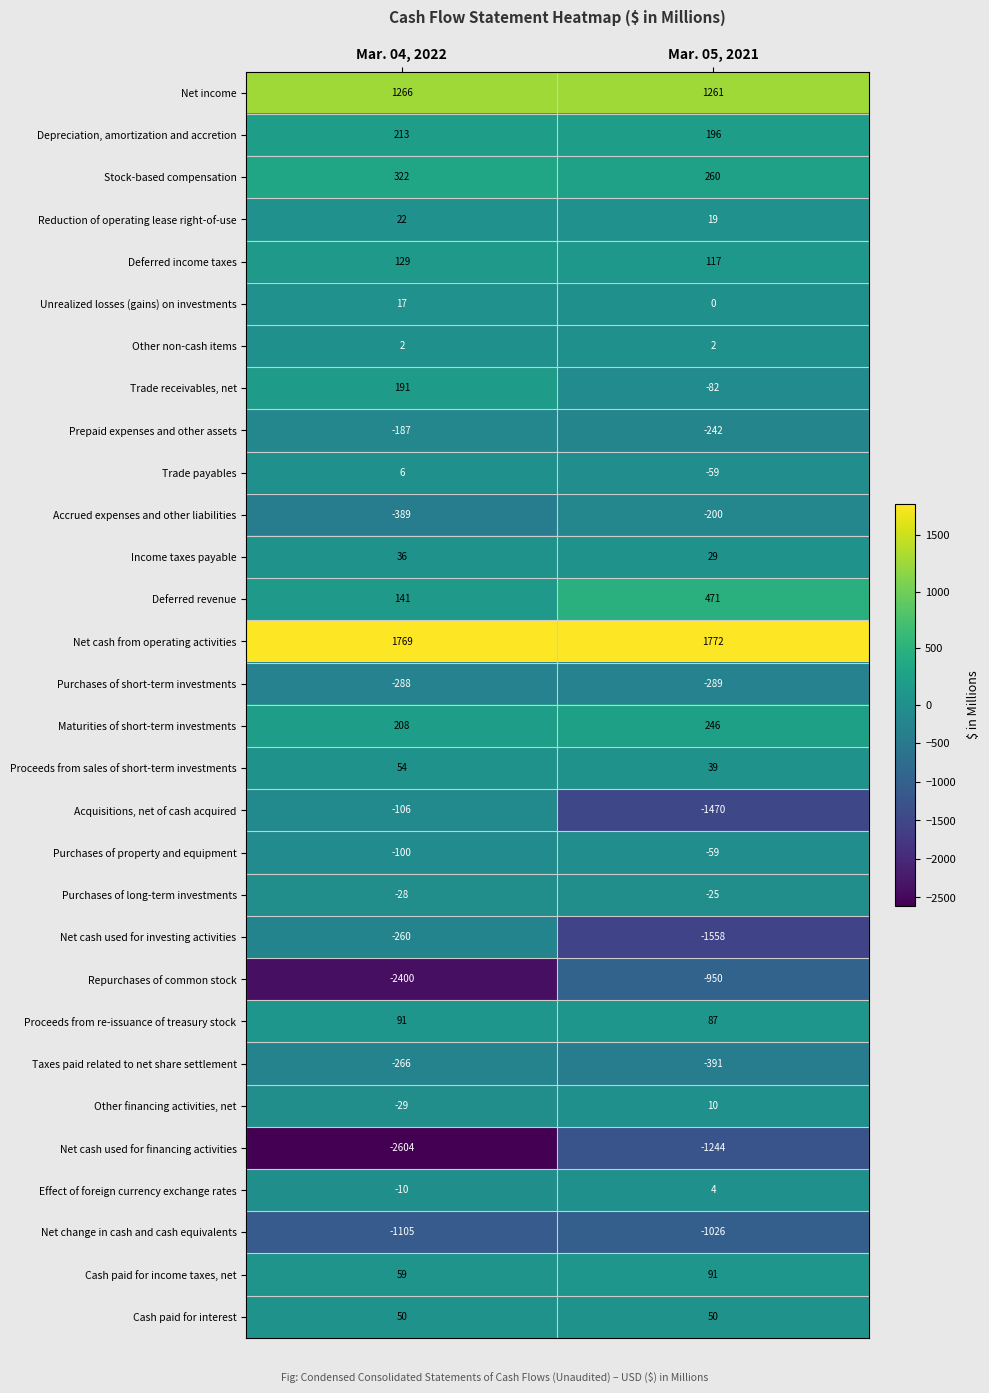

Which series has the largest total across all categories?

Net cash from operating activities